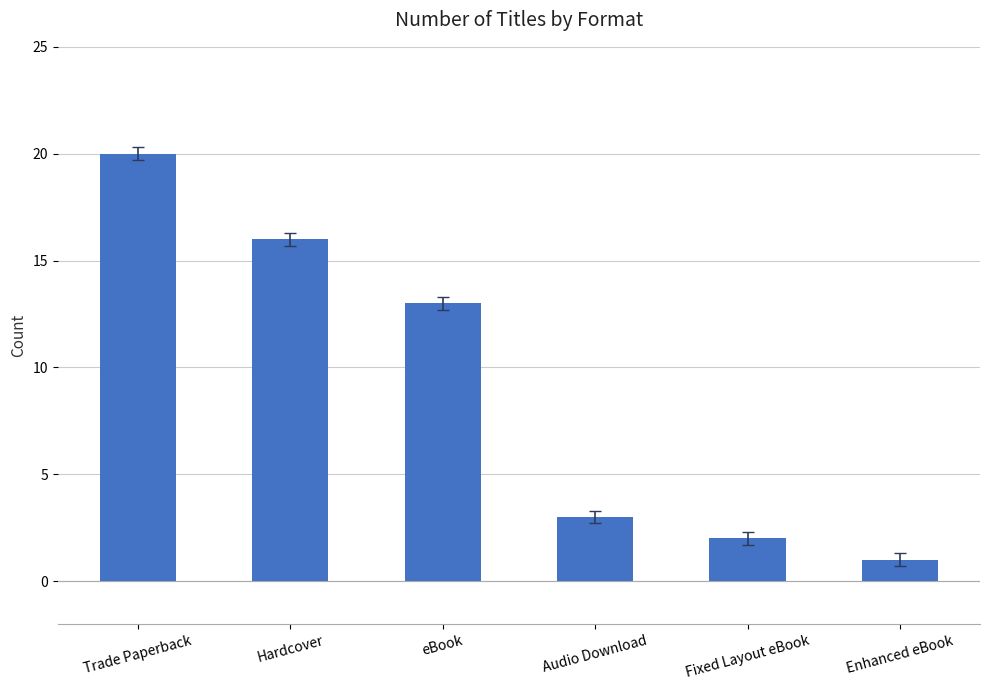

What is the label of the 2nd bar from the left?

Hardcover